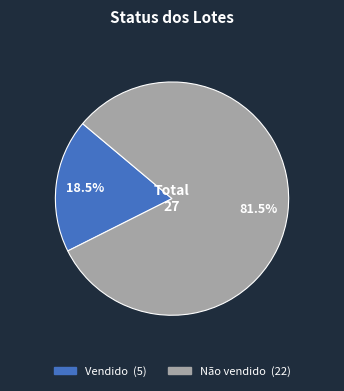

The Não vendido slice represents 74% of the pie. True or false?

False